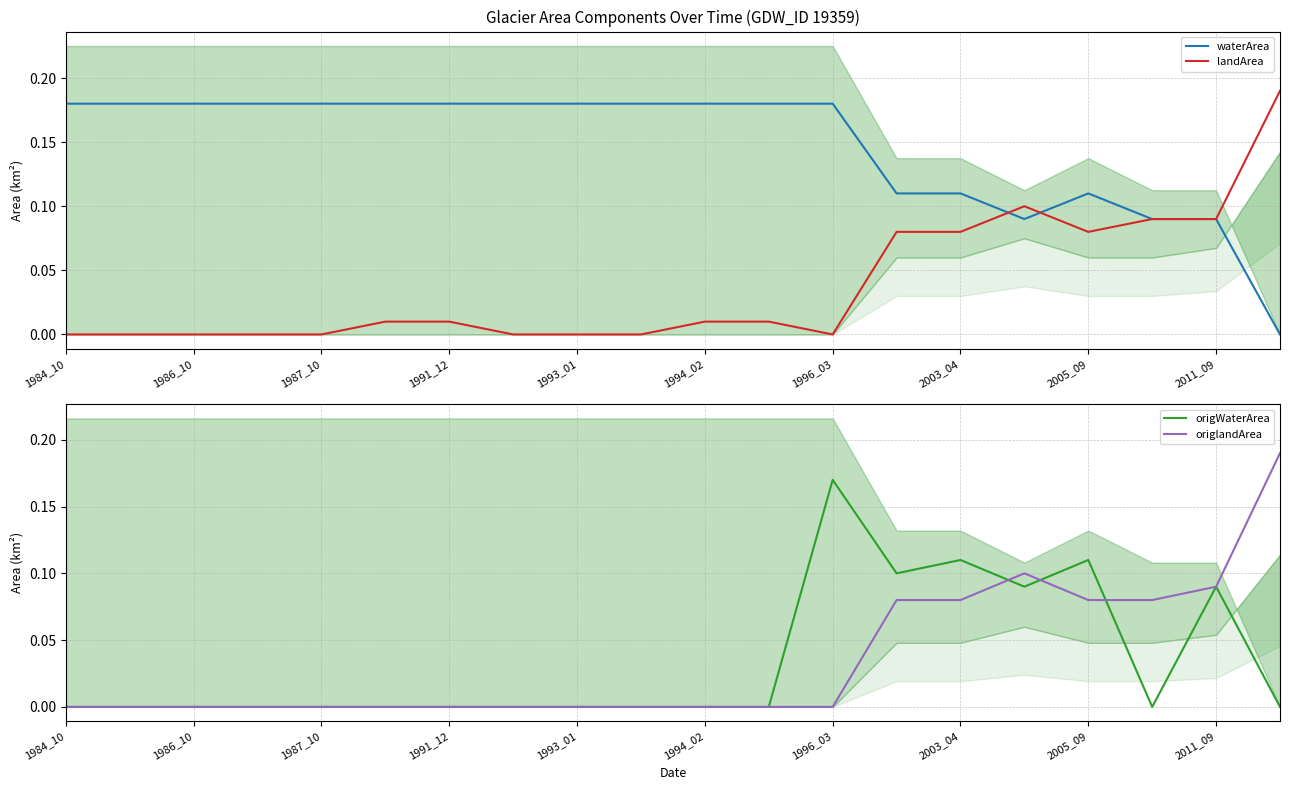

Rank the series by their maximum value, from lowest to highest.

origWaterArea, waterArea, landArea, origlandArea